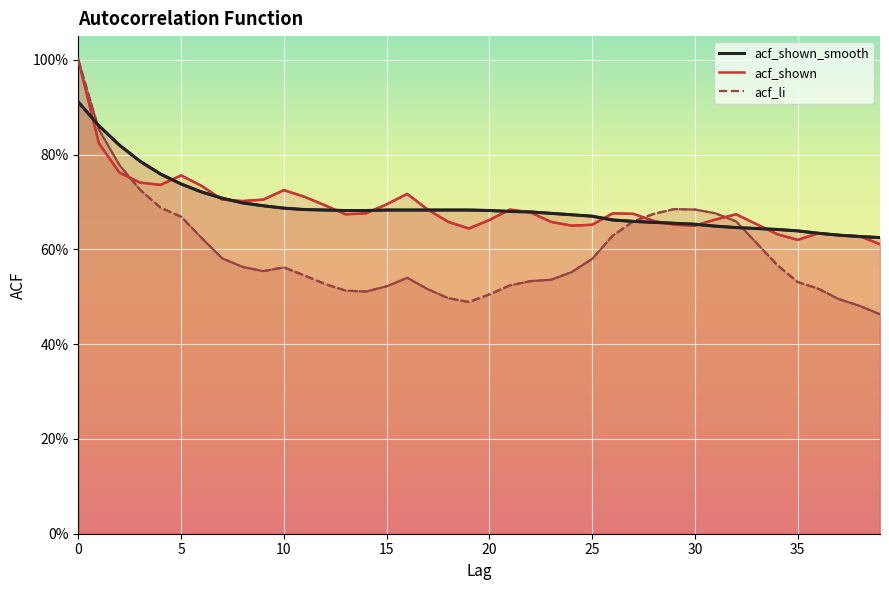

How many times do acf_li_line and acf_shown_line cross each other?

3